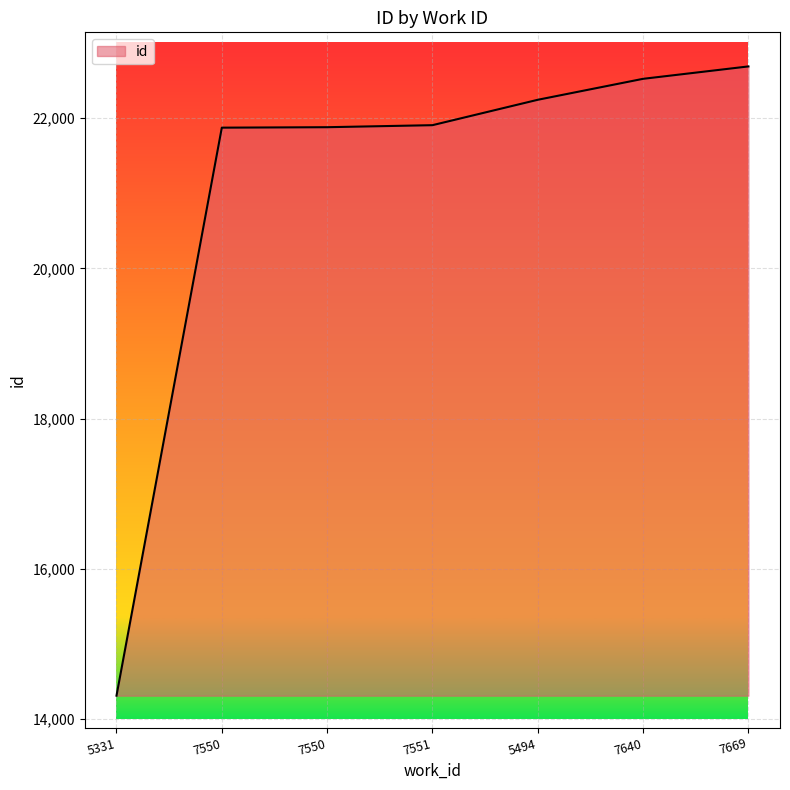

What is the difference between the maximum and minimum values?

8375